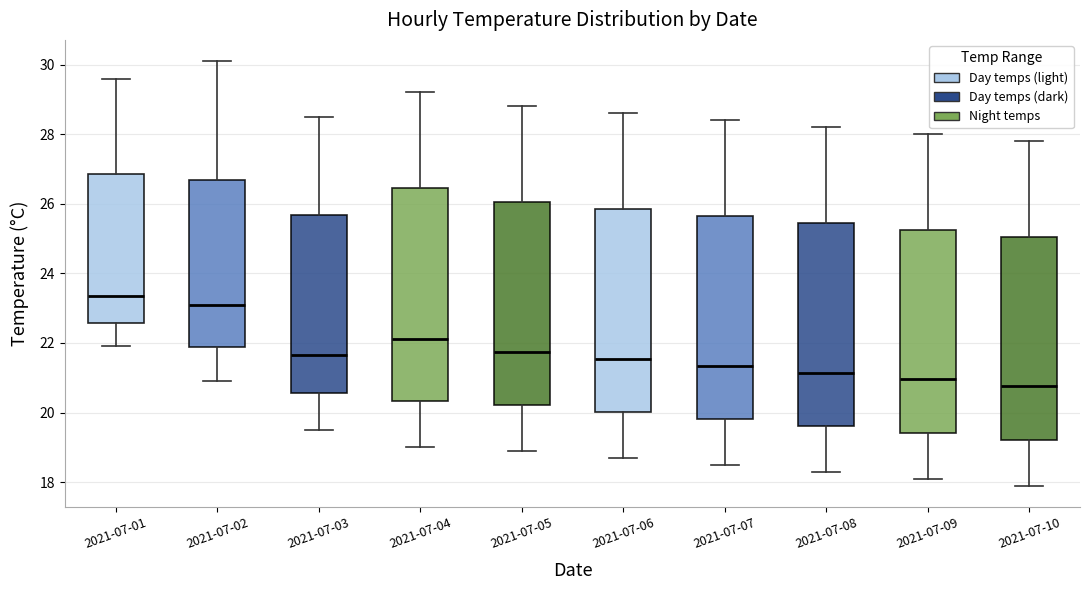

Which box is the tallest, from its lower edge to its upper edge?

2021-07-04